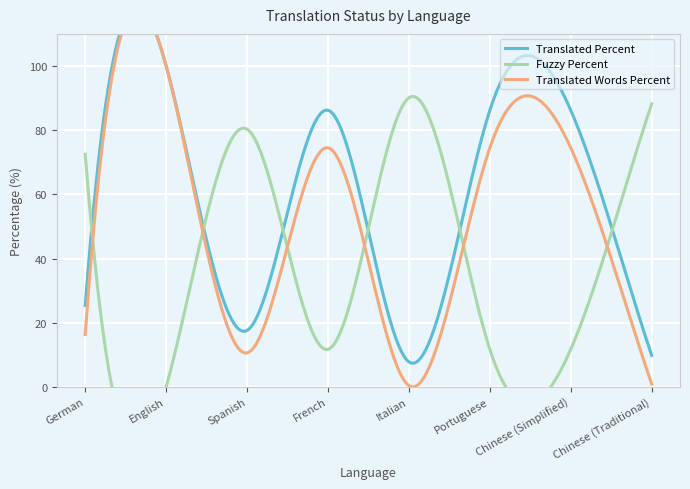

What is the total value across all series at English?

200.0